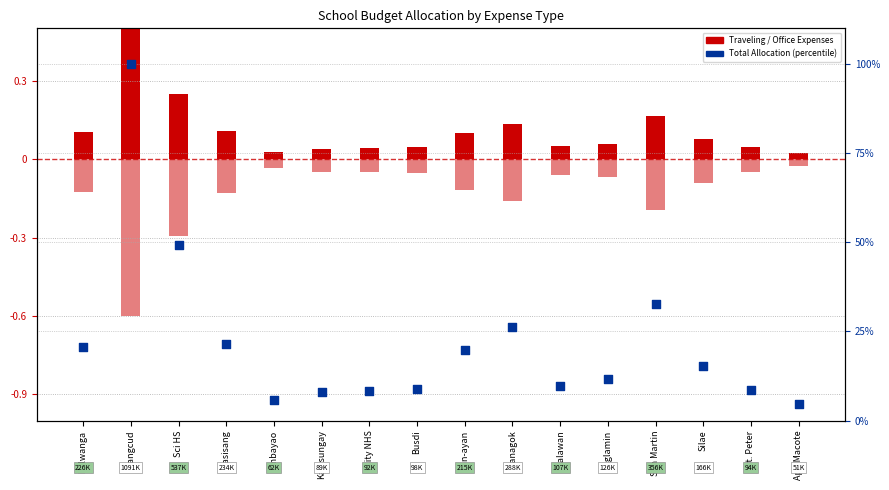

What is the total value across all series at Sci HS?

49.2